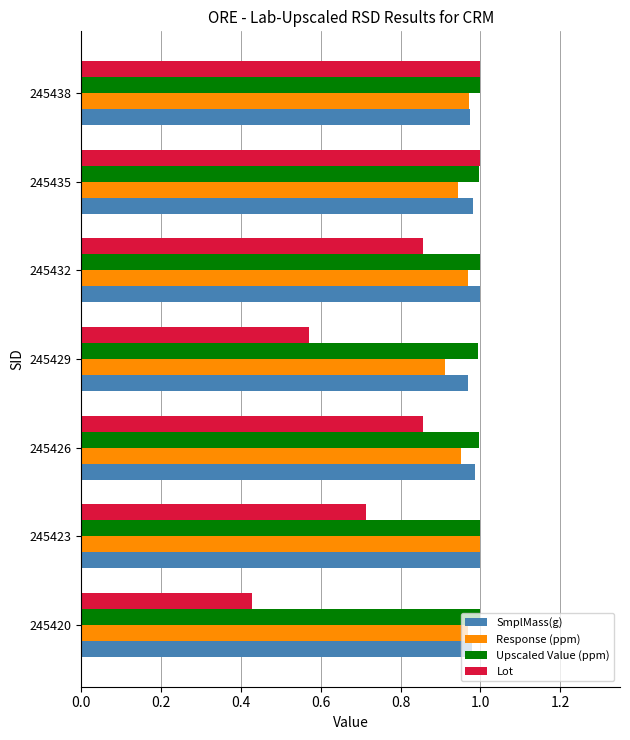

The Response (ppm) series shows 1.0 at 245426. True or false?

True